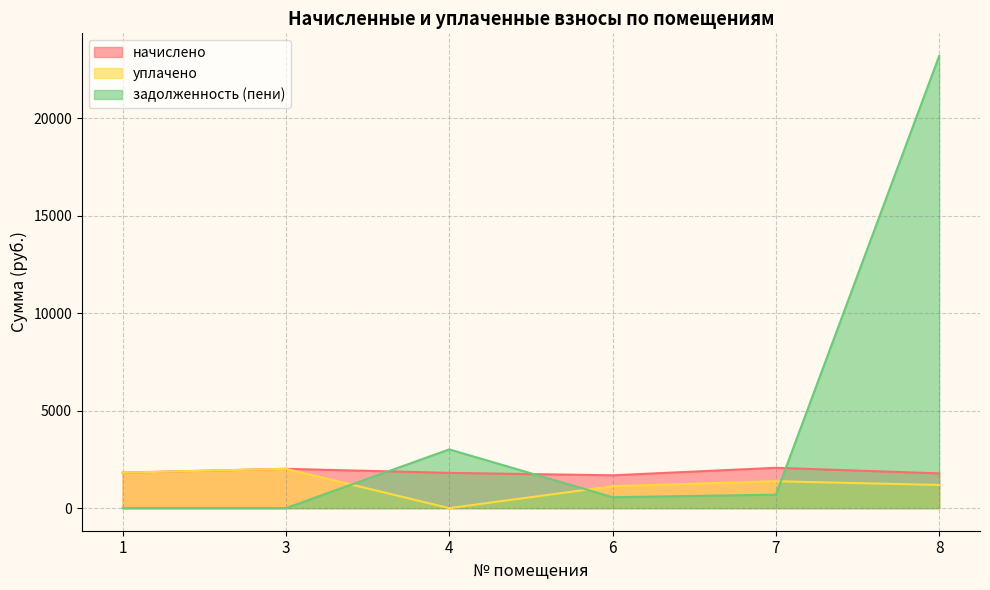

What is the difference between the maximum and minimum values in the задолженность (пени) series?

23194.6